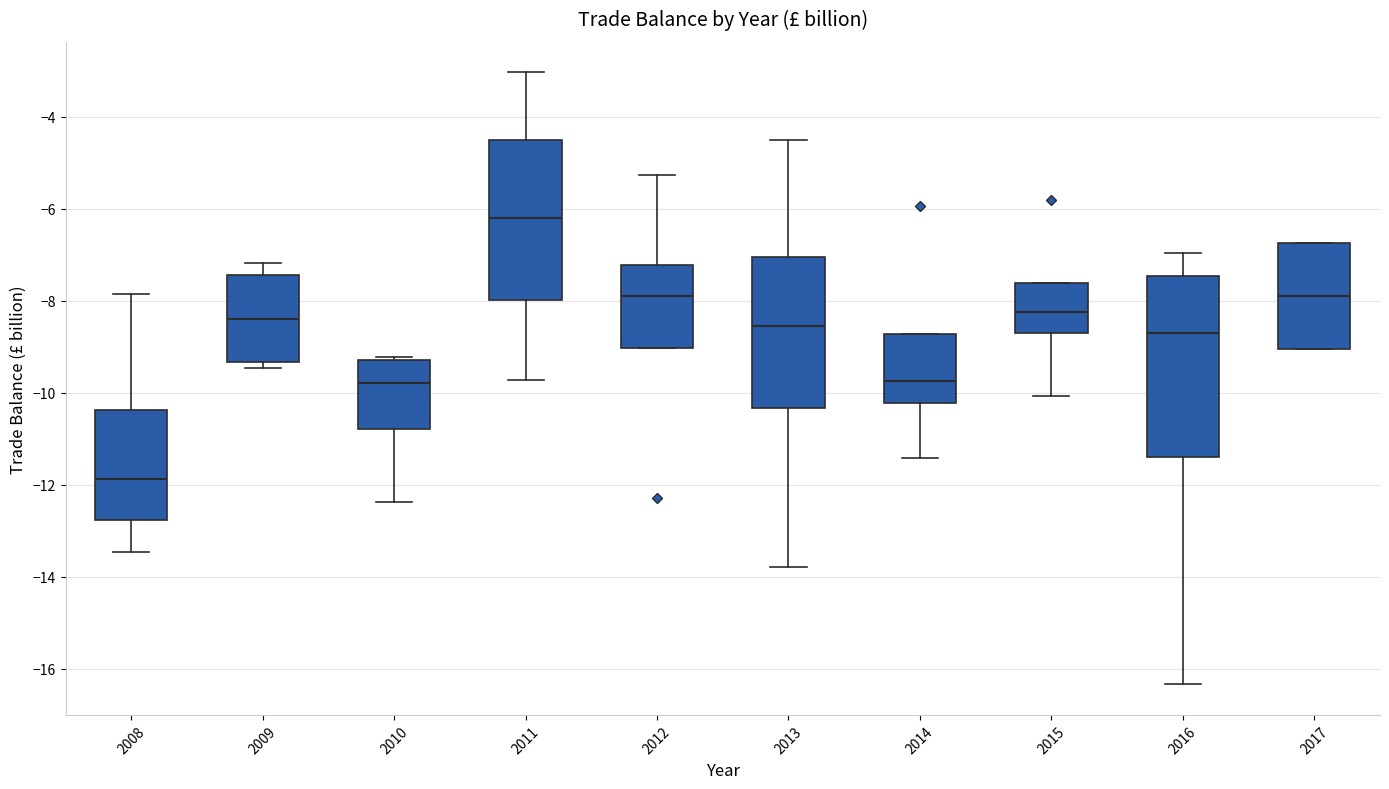

Comparing the boxes themselves (not the whiskers), which one is the tallest?

2016